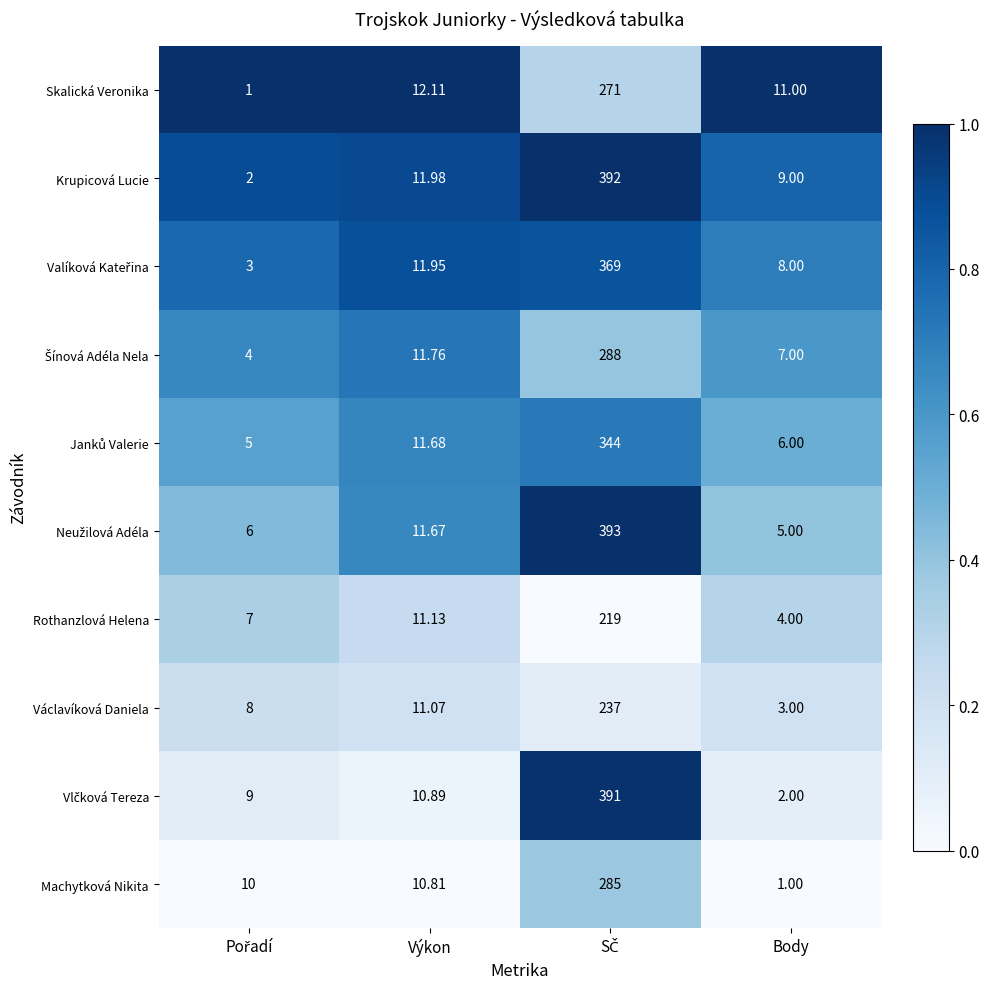

At which label is Václavíková Daniela closest to 120?

Výkon